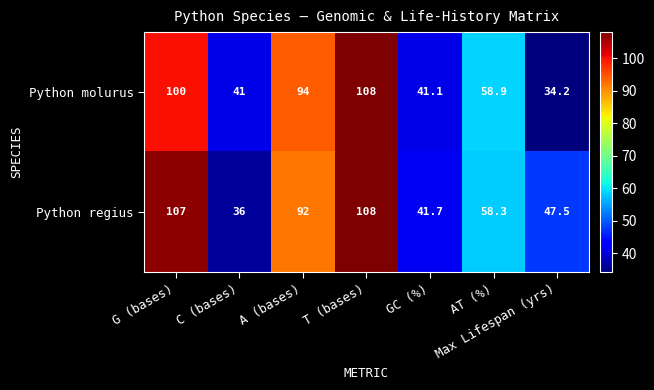

What is the smallest value displayed?

34.2